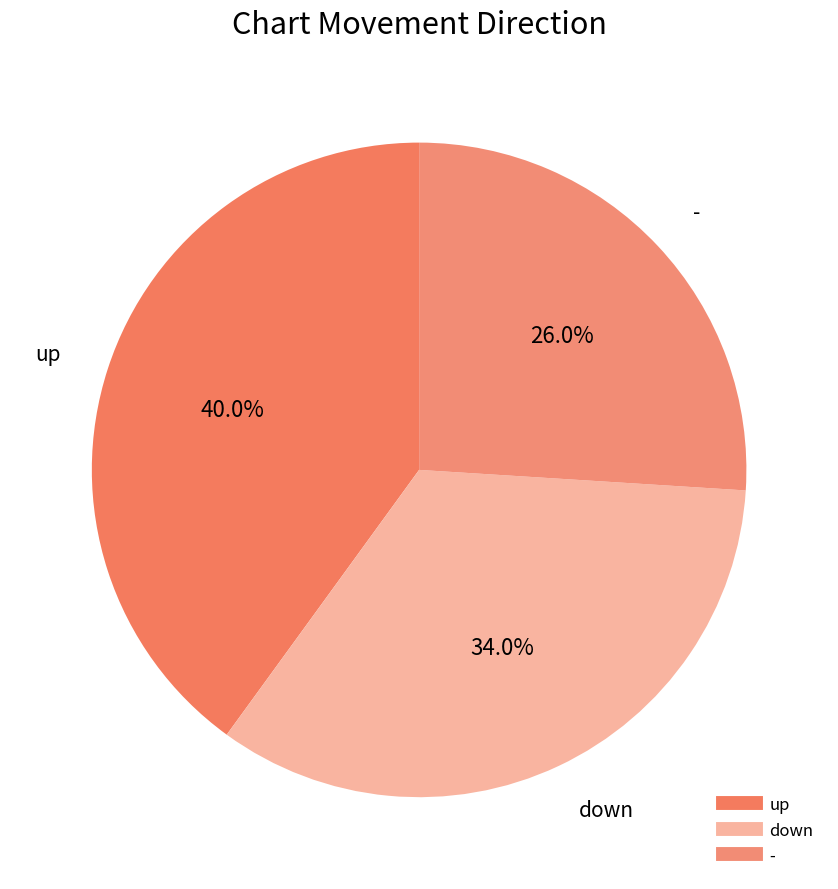

To the nearest percent, what is the combined percentage of up and -?

66%